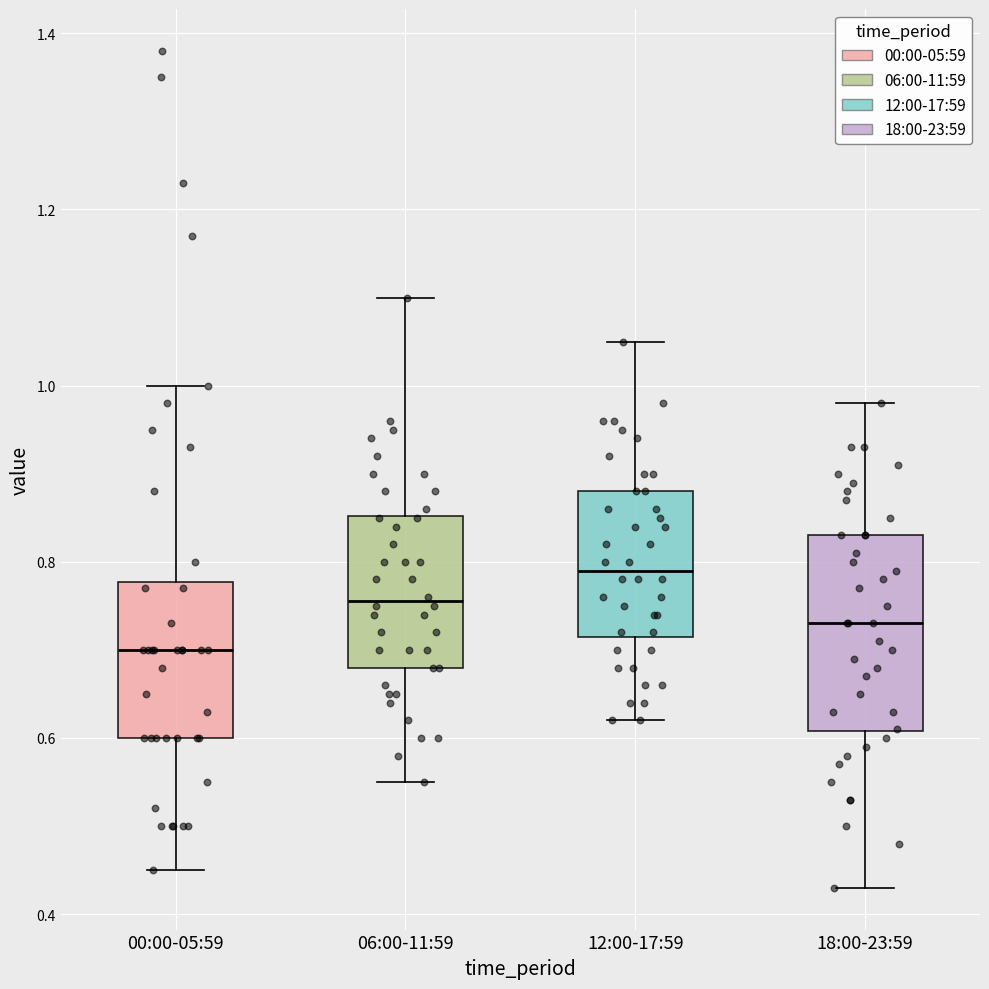

Reading left to right, transcribe this box plot: for each box, give where its median line is, the range the box spans, and where its two whiskers end, as read against the y-axis. The values are not printed on the chart, so give them approximately, as read against the axis.

00:00-05:59: median 0.70, box 0.60 to 0.78, whiskers 0.46 to 1.00
06:00-11:59: median 0.76, box 0.68 to 0.86, whiskers 0.56 to 1.10
12:00-17:59: median 0.80, box 0.72 to 0.88, whiskers 0.62 to 1.06
18:00-23:59: median 0.74, box 0.60 to 0.84, whiskers 0.44 to 0.98